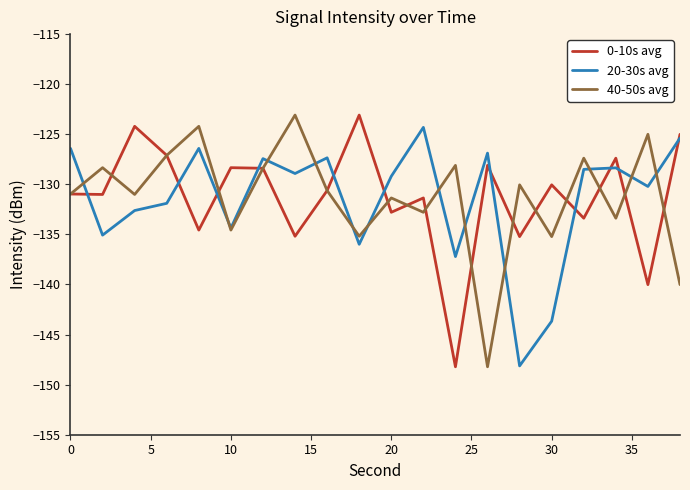

What is the highest value of the 0-10s avg series?

-123.1